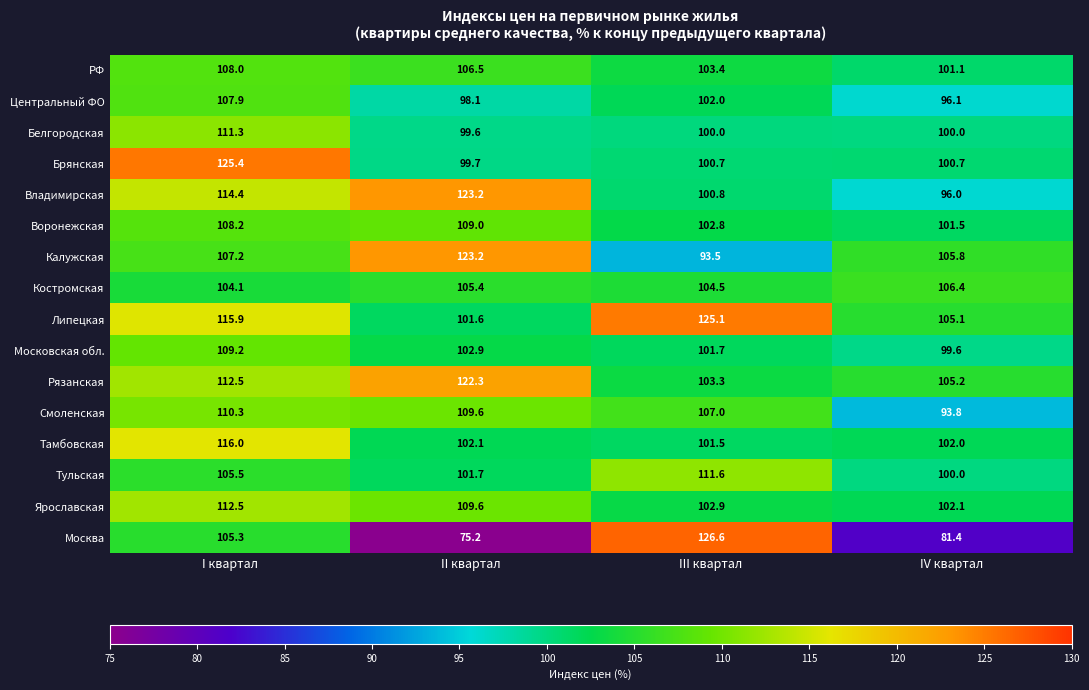

The Москва series shows 105.3 at I квартал. True or false?

True